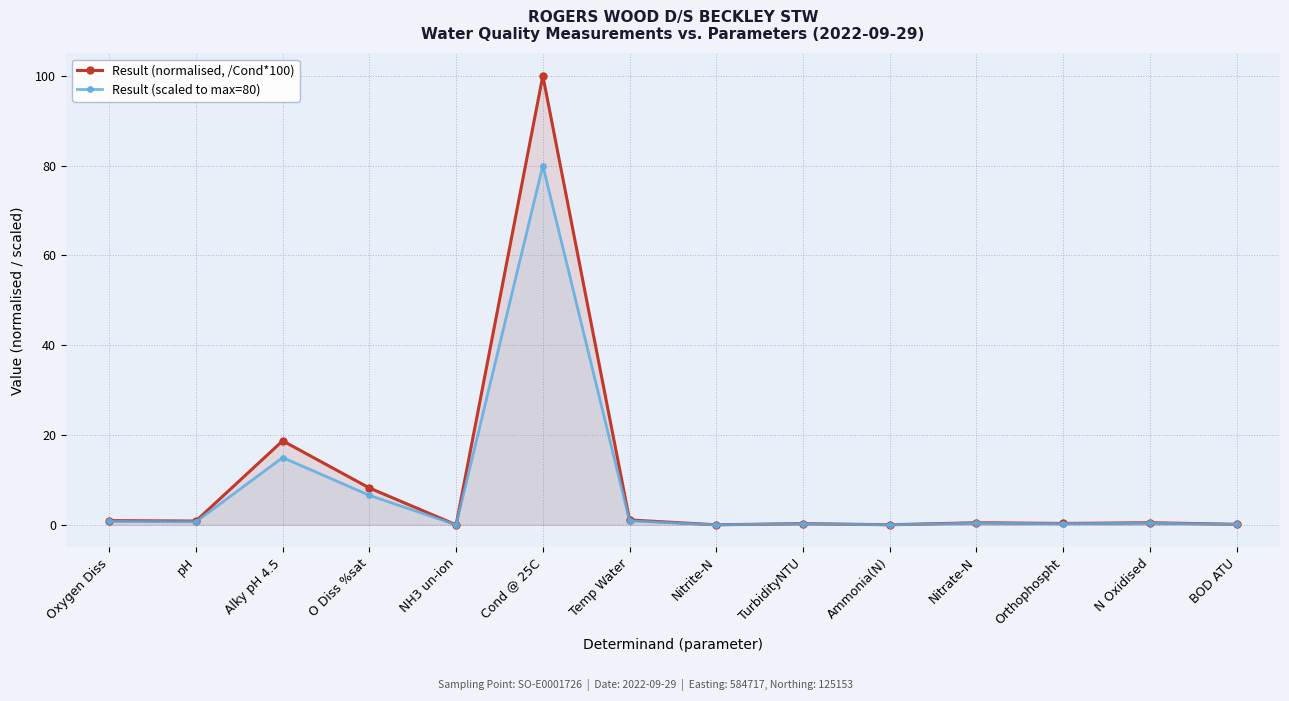

What is the spread (max minus min) of values at Cond @ 25C?

20.0